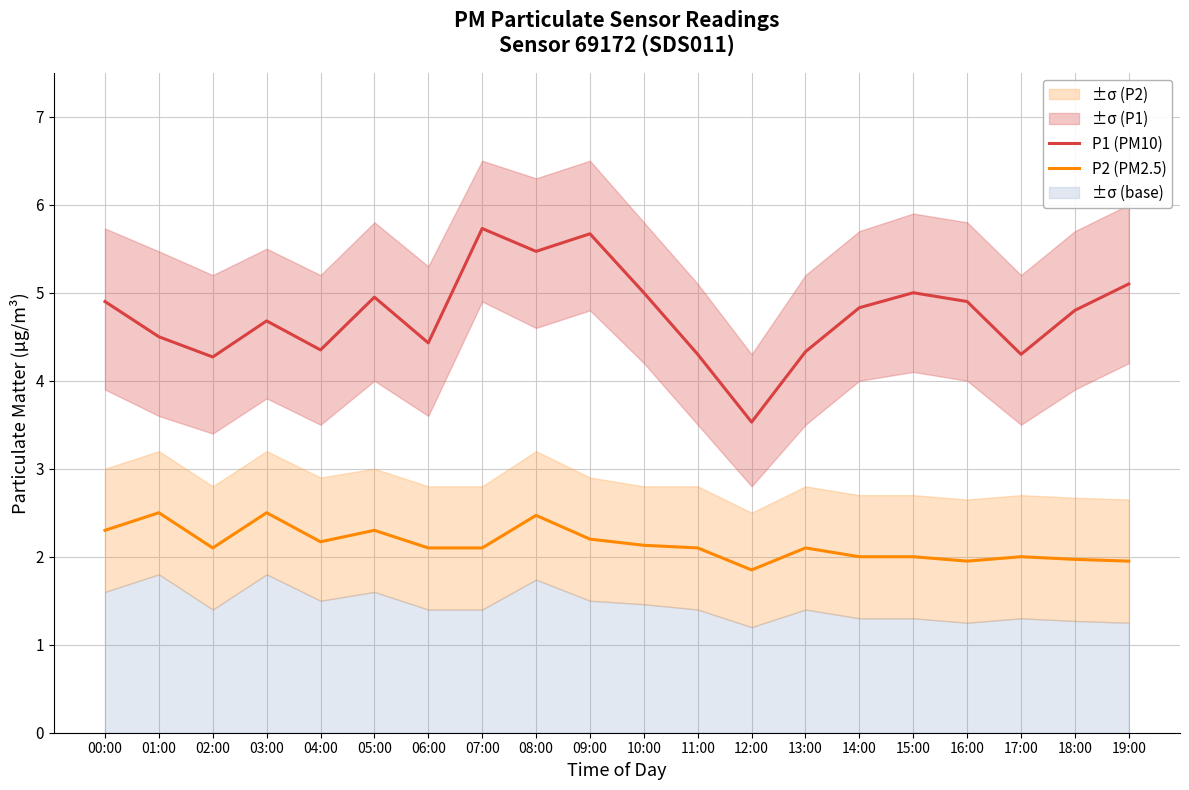

Which series has the largest total across all categories?

P1 (PM10)